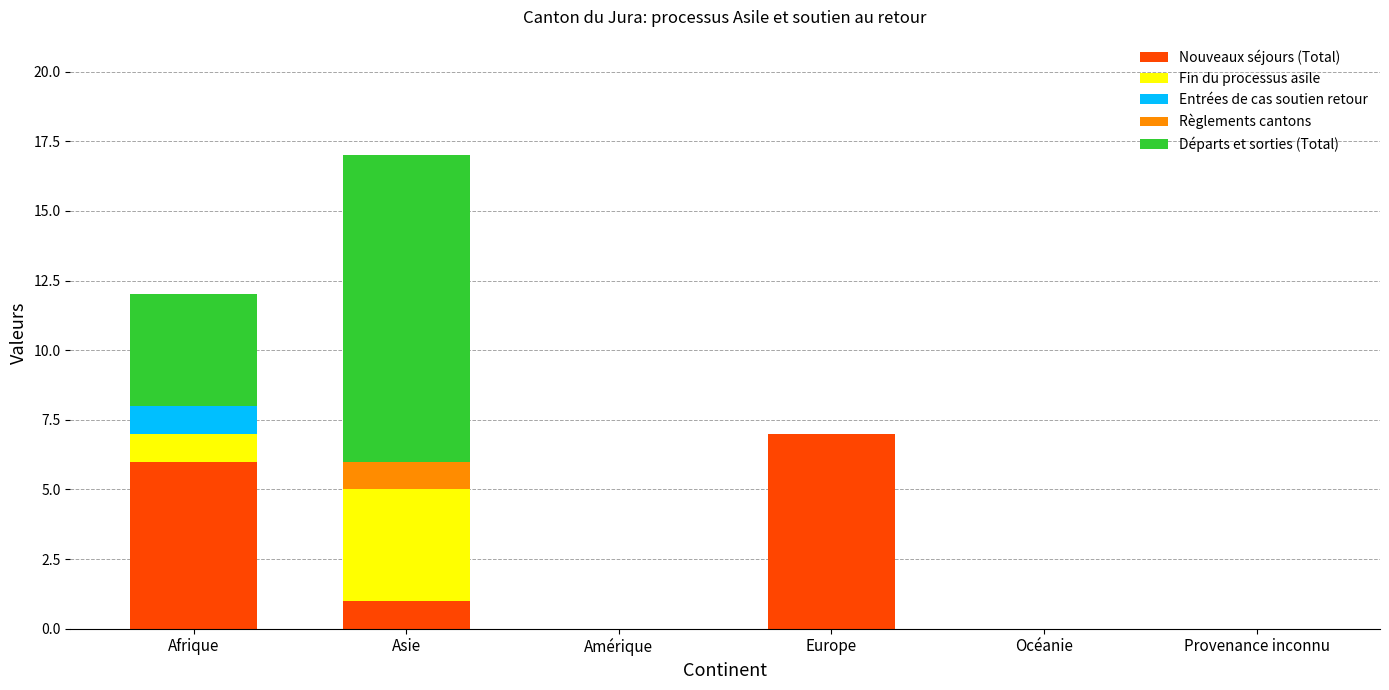

What is the maximum value for Nouveaux séjours (Total)?

7